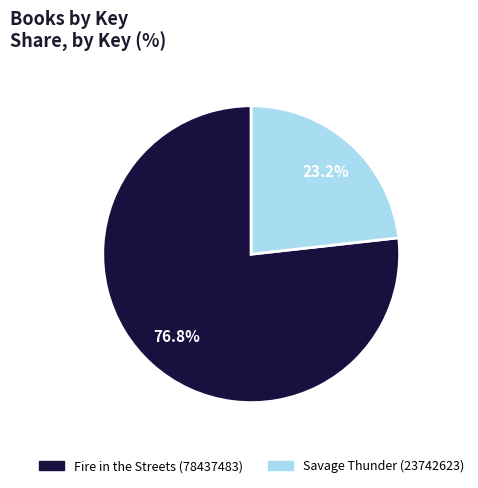

How many slices are in this pie chart?

2